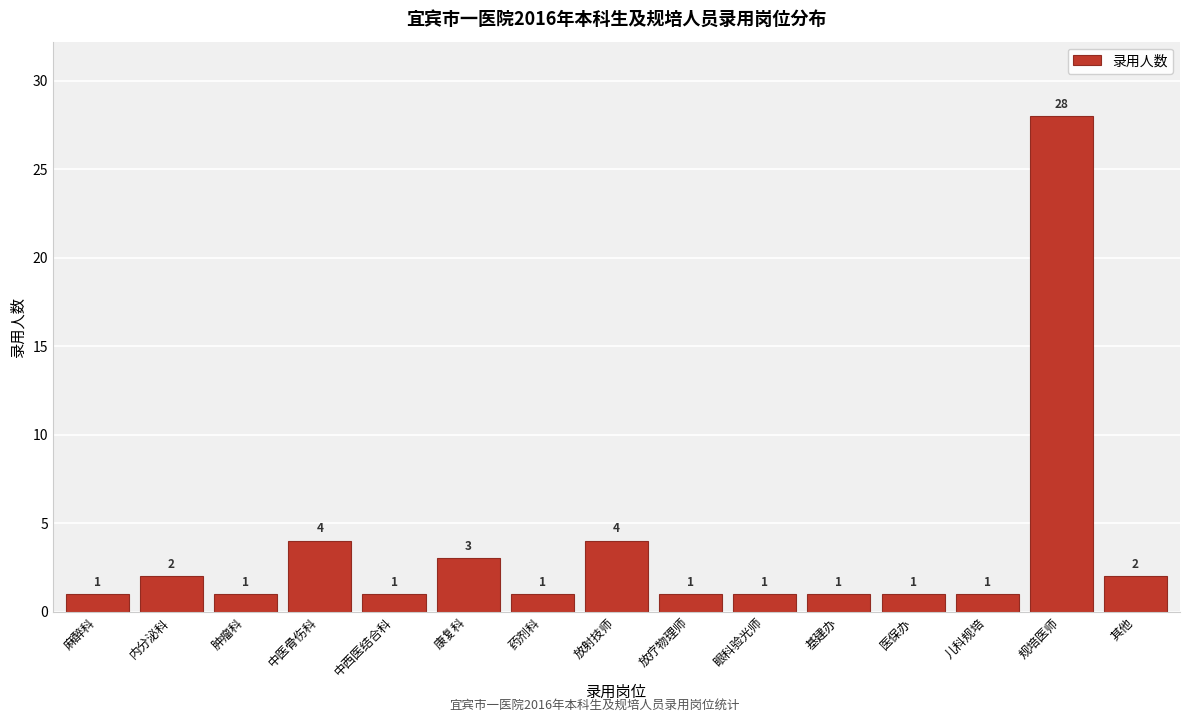

Reading right to left, what are all the values shown in this chart?

其他=2	规培医师=28	儿科规培=1	医保办=1	基建办=1	眼科验光师=1	放疗物理师=1	放射技师=4	药剂科=1	康复科=3	中西医结合科=1	中医骨伤科=4	肿瘤科=1	内分泌科=2	麻醉科=1